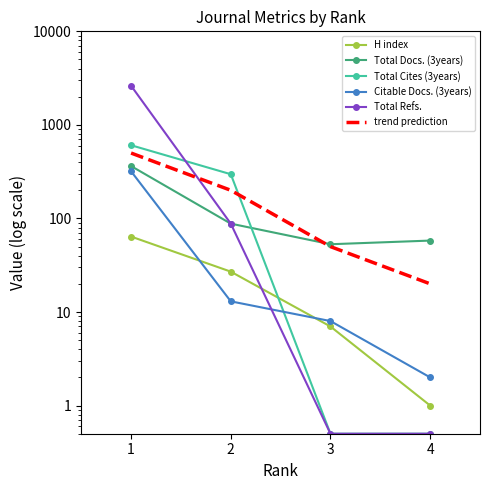

What is the sum of the H index values at 4 and 1?

65.0